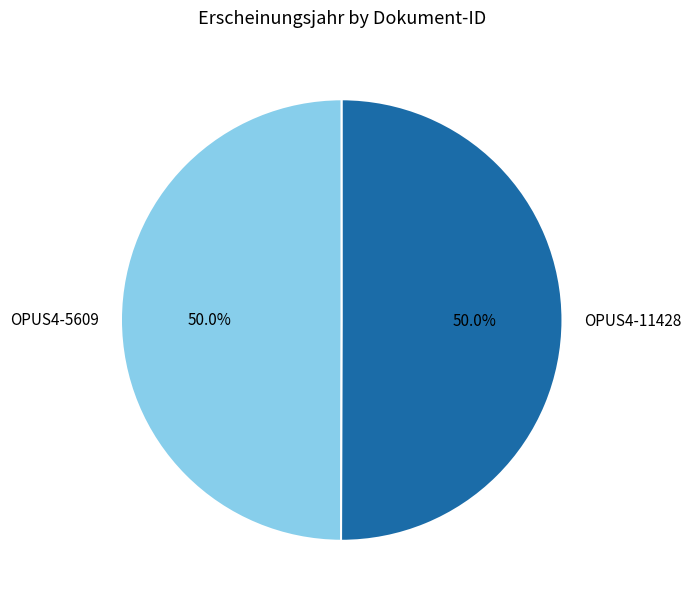

How many slices are in this pie chart?

2